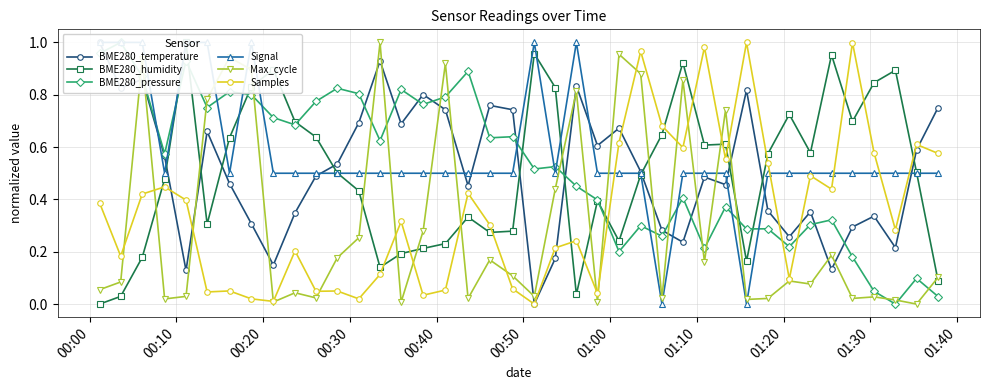

True or false: Samples has more than 1 interior local peaks.

True